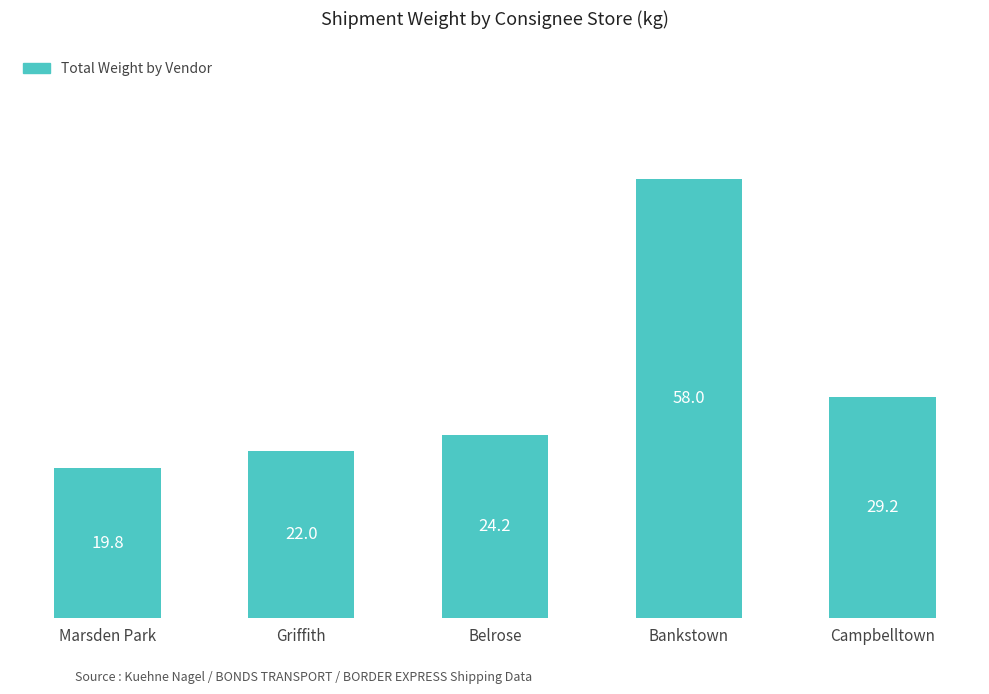

What is the average value?

30.6